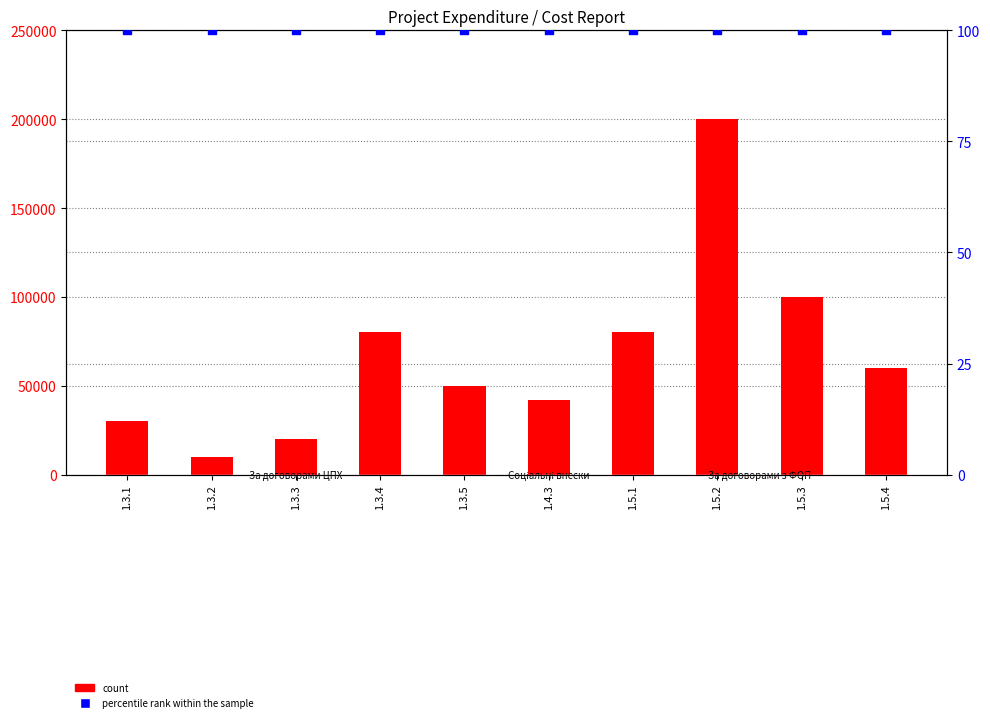

Which series has the widest spread of Y values?

count